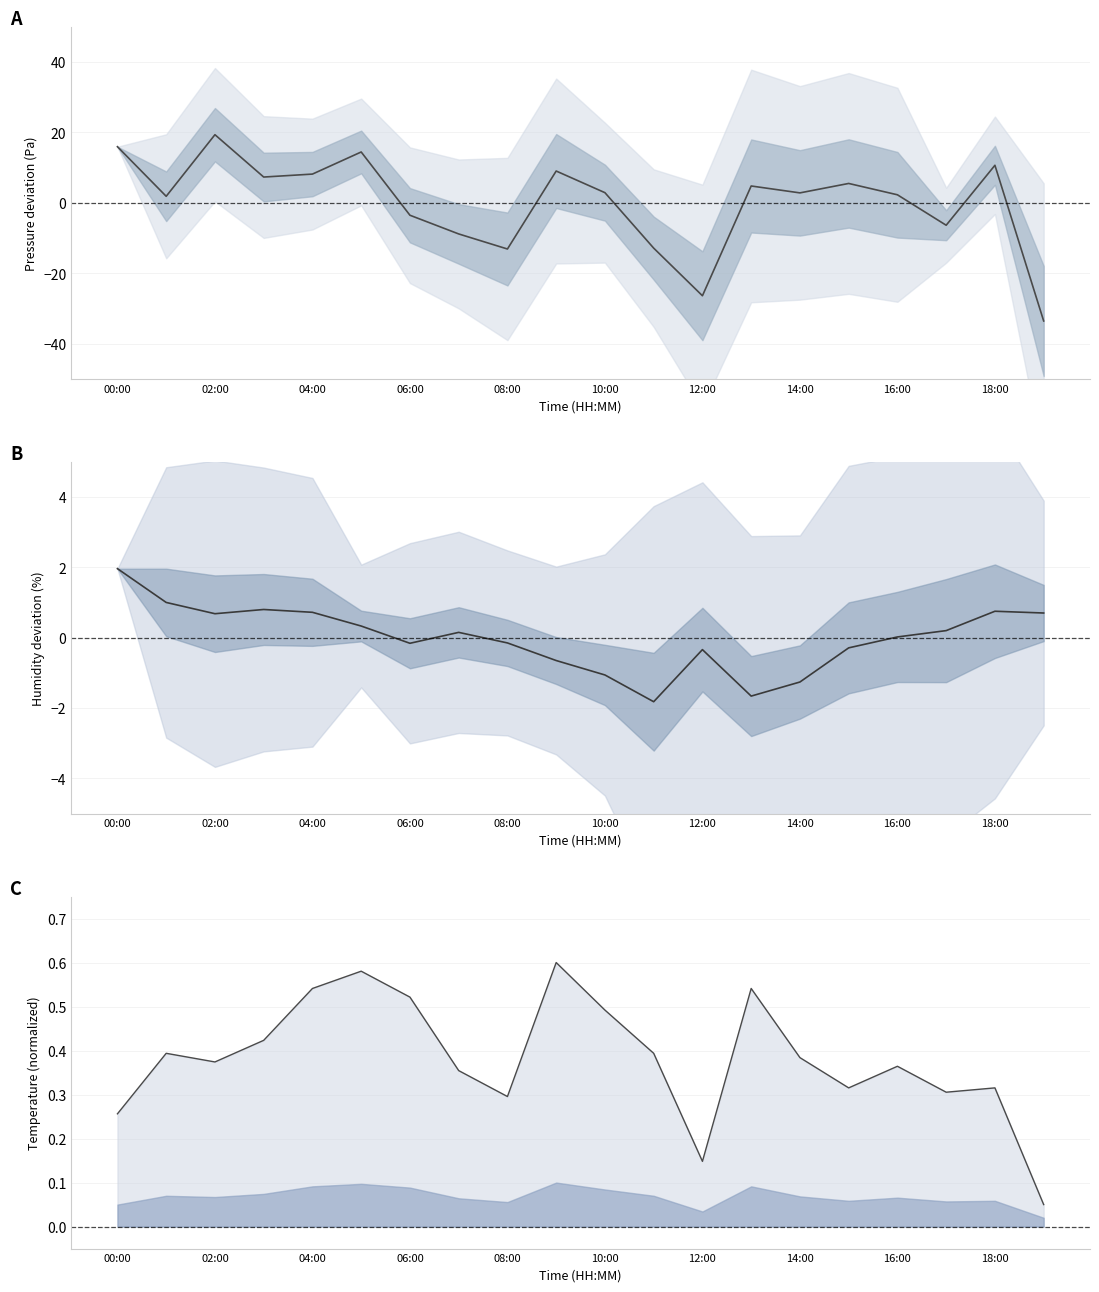

What is the value of the Pressure deviation point at the 18th from the left?

-6.4